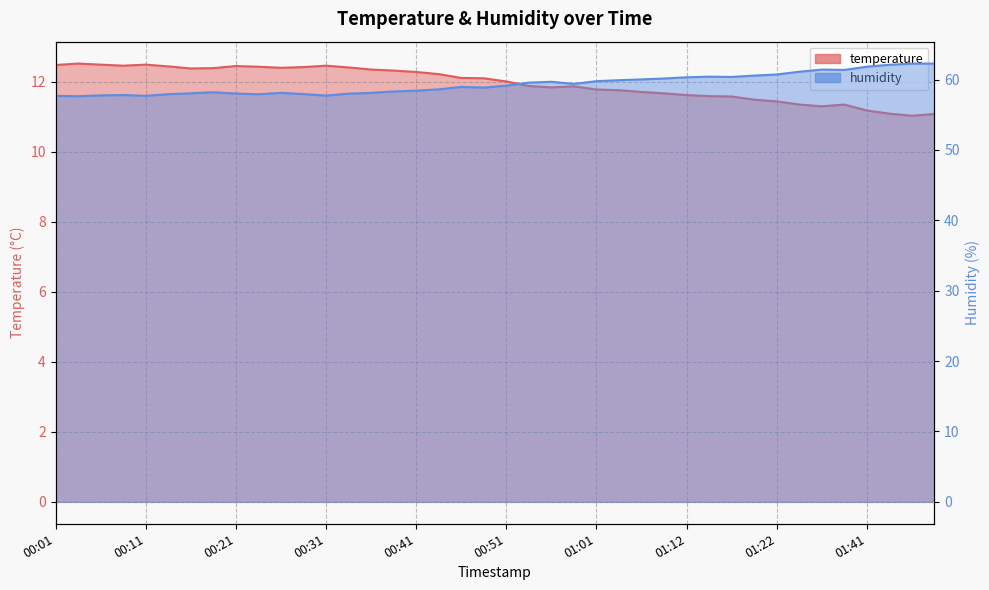

Reading right to left, list all the values displayed in this chart.

temperature: 11.1	11.0	11.1	11.2	11.3	11.3	11.3	11.4	11.5	11.6	11.6	11.6	11.7	11.7	11.8	11.8	11.9	11.8	11.9	12.0	12.1	12.1	12.2	12.3	12.3	12.3	12.4	12.5	12.4	12.4	12.4	12.4	12.4	12.4	12.4	12.5	12.5	12.5	12.5	12.5
humidity: 62.3	62.3	62.1	61.8	61.4	61.4	61.1	60.7	60.6	60.4	60.4	60.3	60.2	60.0	59.9	59.8	59.4	59.7	59.6	59.1	58.9	59.0	58.6	58.4	58.3	58.1	58.0	57.7	58.0	58.1	57.9	58.0	58.2	58.1	57.9	57.7	57.8	57.8	57.6	57.7